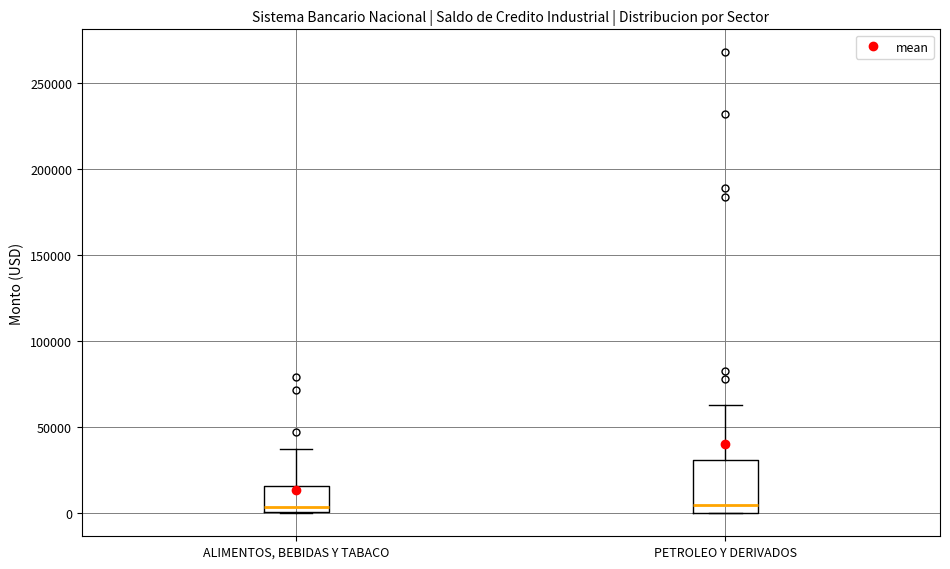

Reading left to right, read every box against the y-axis: the position of its median line, the range the box covers, and the ends of its whiskers. The values are not printed on the chart, so give them approximately, as read against the axis.

ALIMENTOS, BEBIDAS Y TABACO: median 5000, box 0 to 15000, whiskers 0 to 35000
PETROLEO Y DERIVADOS: median 5000, box 0 to 30000, whiskers 0 to 65000